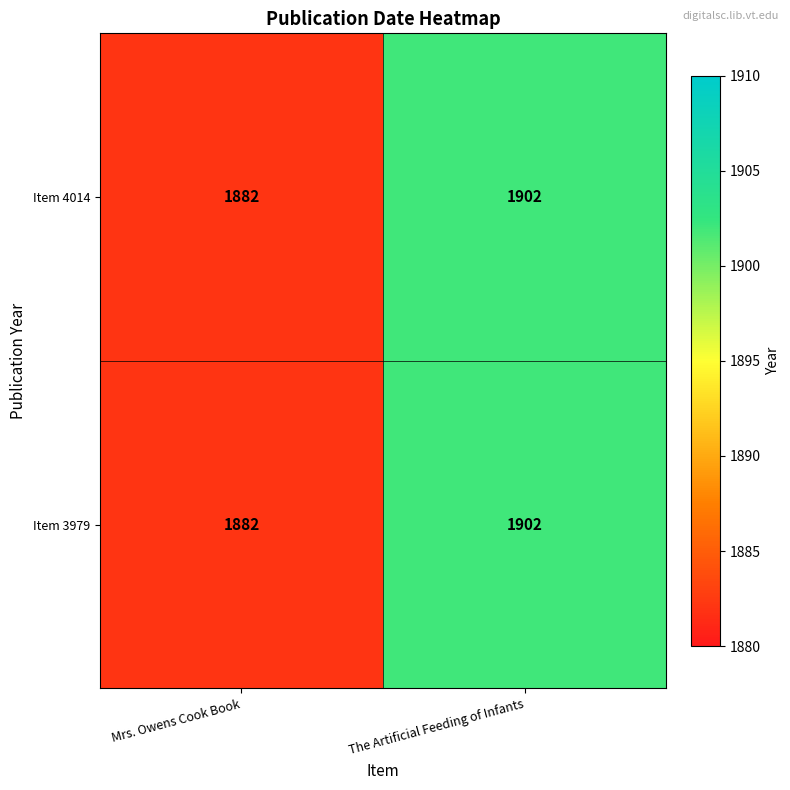

What is the total value across all series at Mrs. Owens Cook Book?

3764